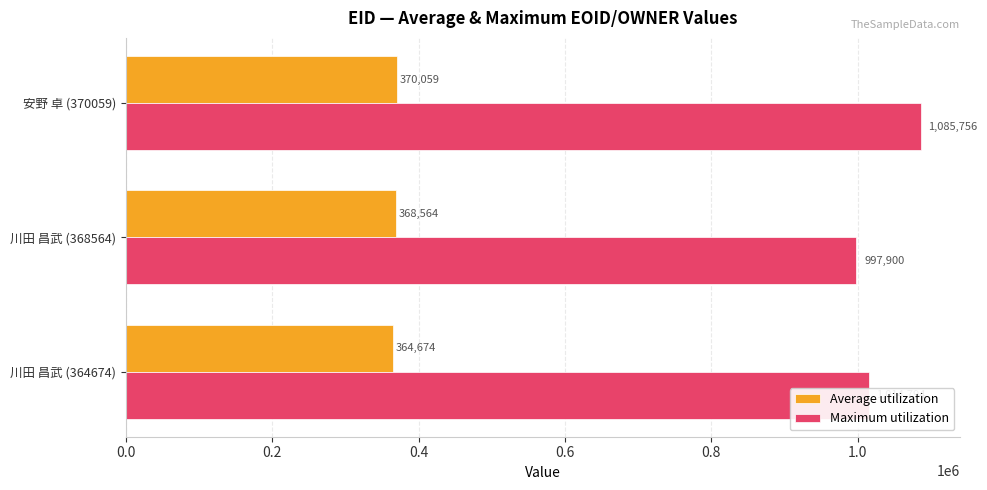

List the series in order of their peak value, highest first.

Maximum utilization, Average utilization